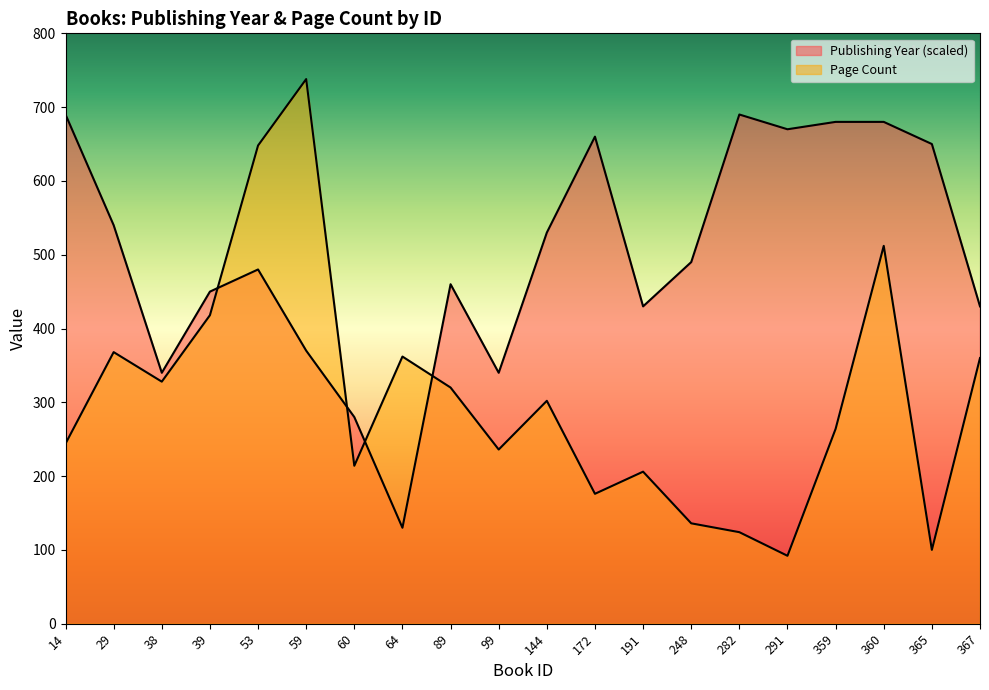

Between which two adjacent categories do Page Count and Publishing Year first intersect?

39 and 53